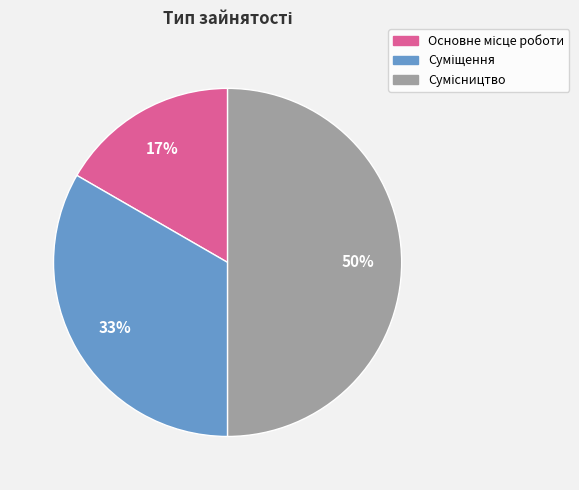

To the nearest percent, what is the average slice percentage?

33%